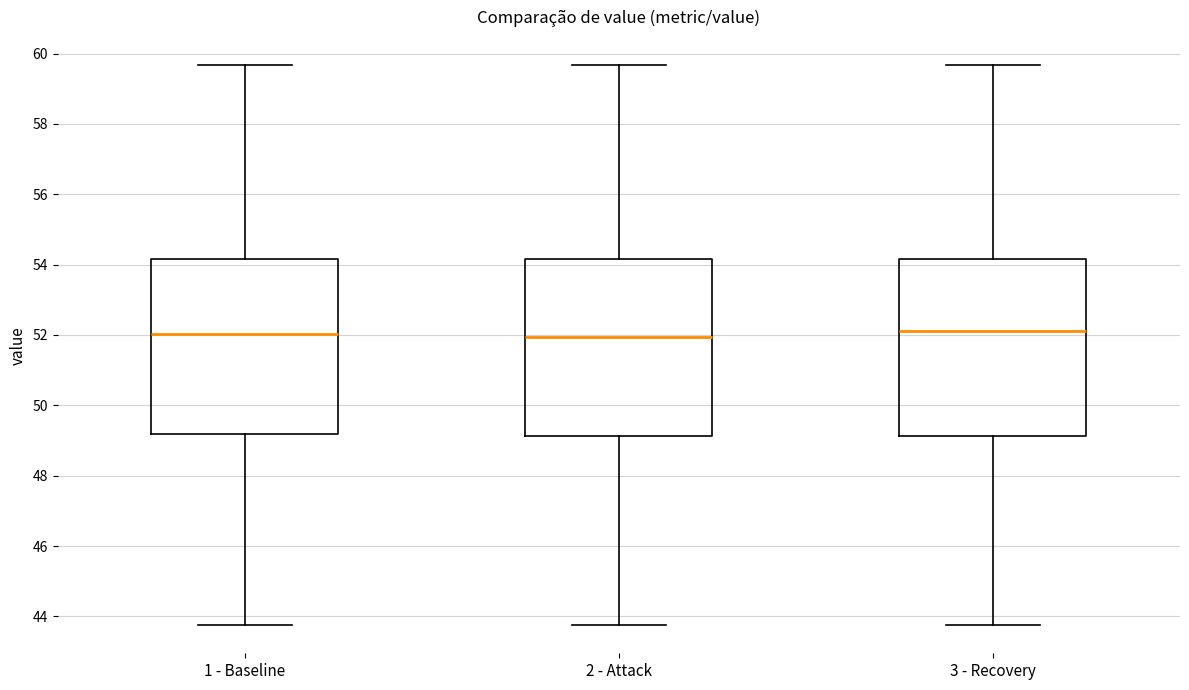

Reading left to right, read every box against the y-axis: the position of its median line, the range the box covers, and the ends of its whiskers. The values are not printed on the chart, so give them approximately, as read against the axis.

1 - Baseline: median 52.0, box 49.2 to 54.2, whiskers 43.8 to 59.6
2 - Attack: median 52.0, box 49.2 to 54.2, whiskers 43.8 to 59.6
3 - Recovery: median 52.2, box 49.2 to 54.2, whiskers 43.8 to 59.6